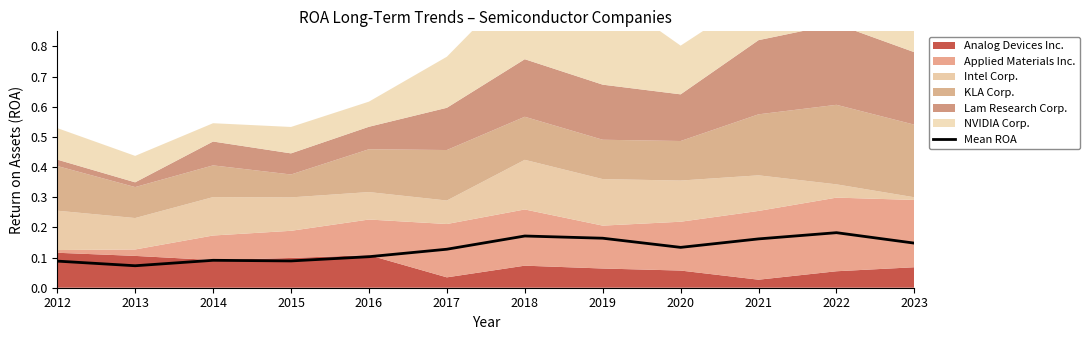

What is the approximate value at 2020?

0.1